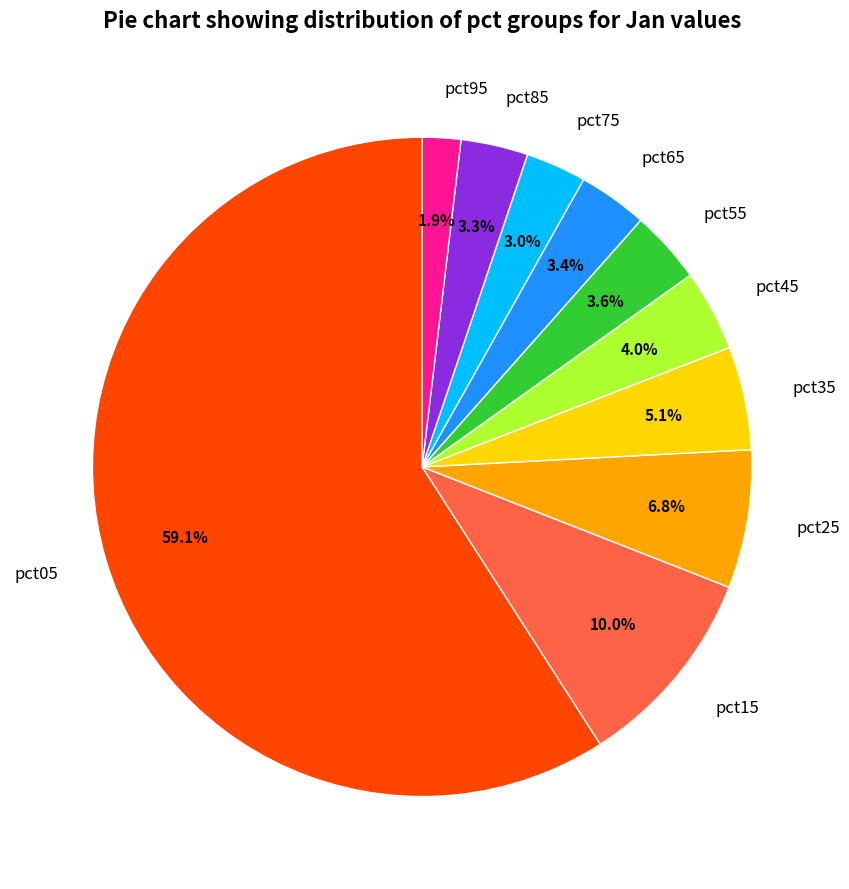

To the nearest percent, what is the difference between the pct35 and pct45 slice percentages?

1%